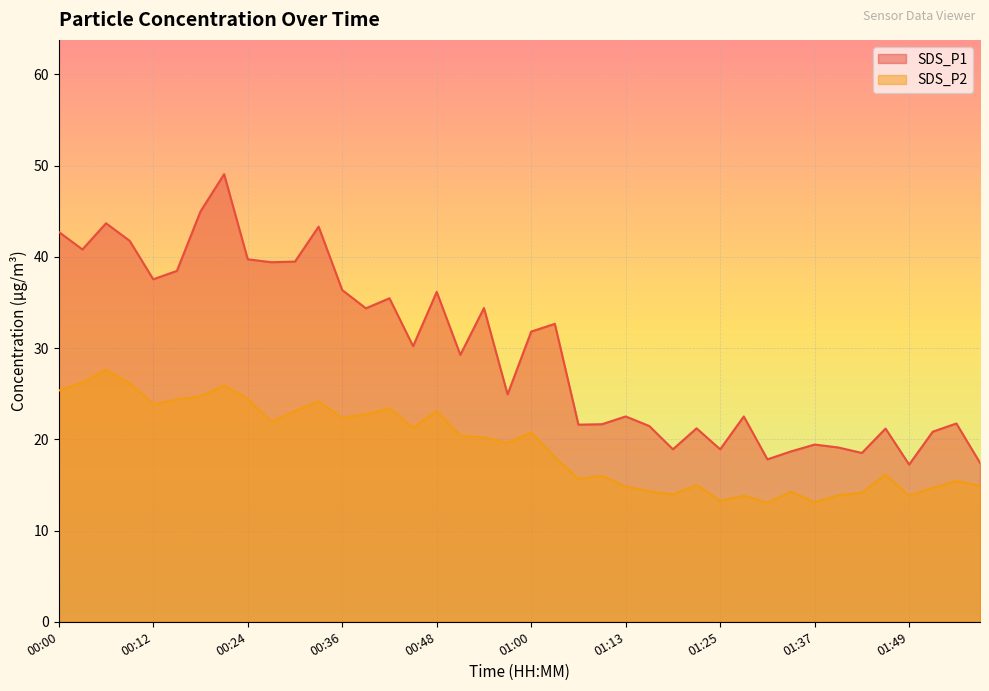

Reading right to left, what are all the values shown in this chart?

SDS_P1: 01:59=17.4	01:55=21.7	01:52=20.8	01:49=17.2	01:46=21.2	01:43=18.5	01:40=19.1	01:37=19.4	01:34=18.7	01:31=17.8	01:28=22.5	01:25=18.9	01:22=21.2	01:19=18.9	01:16=21.4	01:13=22.5	01:10=21.6	01:07=21.6	01:03=32.6	01:00=31.8	00:57=24.9	00:54=34.4	00:51=29.2	00:48=36.1	00:45=30.2	00:42=35.5	00:39=34.4	00:36=36.4	00:33=43.3	00:30=39.5	00:27=39.4	00:24=39.7	00:21=49.0	00:18=45.0	00:15=38.5	00:12=37.5	00:09=41.8	00:06=43.7	00:03=40.8	00:00=42.7
SDS_P2: 01:59=14.9	01:55=15.4	01:52=14.7	01:49=13.8	01:46=16.1	01:43=14.2	01:40=13.8	01:37=13.1	01:34=14.2	01:31=13.1	01:28=13.8	01:25=13.2	01:22=15.0	01:19=13.9	01:16=14.3	01:13=14.8	01:10=16.0	01:07=15.7	01:03=18.1	01:00=20.8	00:57=19.6	00:54=20.2	00:51=20.4	00:48=23.1	00:45=21.3	00:42=23.4	00:39=22.8	00:36=22.3	00:33=24.1	00:30=23.1	00:27=21.9	00:24=24.4	00:21=25.9	00:18=24.7	00:15=24.4	00:12=23.9	00:09=26.1	00:06=27.6	00:03=26.2	00:00=25.3